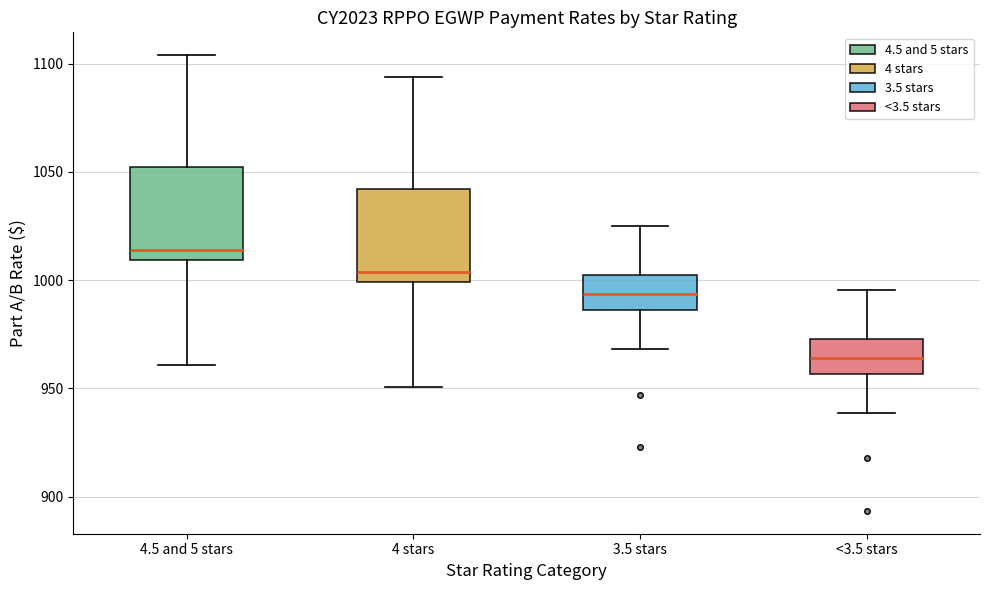

Reading left to right, read every box against the y-axis: the position of its median line, the range the box covers, and the ends of its whiskers. The values are not printed on the chart, so give them approximately, as read against the axis.

4.5 and 5 stars: median 1015, box 1010 to 1050, whiskers 960 to 1105
4 stars: median 1005, box 1000 to 1040, whiskers 950 to 1095
3.5 stars: median 995, box 985 to 1005, whiskers 970 to 1025
<3.5 stars: median 965, box 955 to 975, whiskers 940 to 995